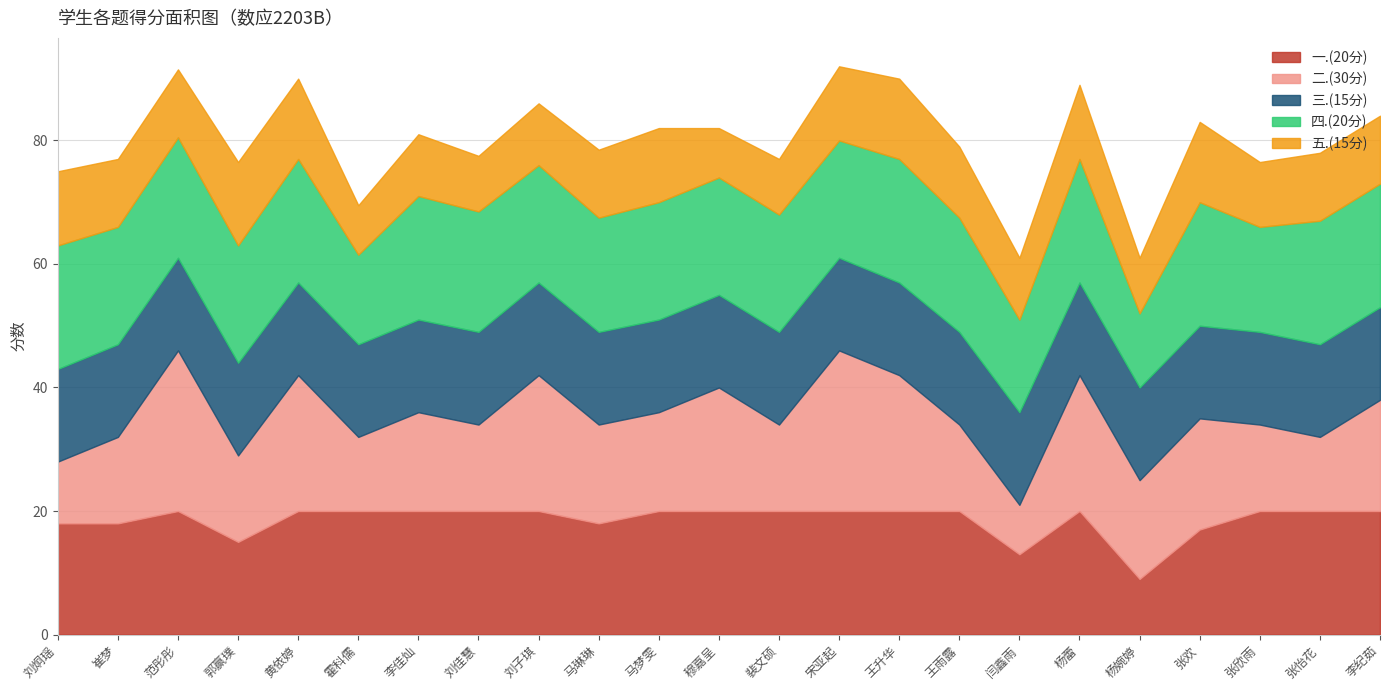

Reading left to right, extract all data points from this chart.

一.(20分): 18.0	18.0	20.0	15.0	20.0	20.0	20.0	20.0	20.0	18.0	20.0	20.0	20.0	20.0	20.0	20.0	13.0	20.0	9.0	17.0	20.0	20.0	20.0
二.(30分): 10.0	14.0	26.0	14.0	22.0	12.0	16.0	14.0	22.0	16.0	16.0	20.0	14.0	26.0	22.0	14.0	8.0	22.0	16.0	18.0	14.0	12.0	18.0
三.(15分): 15.0	15.0	15.0	15.0	15.0	15.0	15.0	15.0	15.0	15.0	15.0	15.0	15.0	15.0	15.0	15.0	15.0	15.0	15.0	15.0	15.0	15.0	15.0
四.(20分): 20.0	19.0	19.5	19.0	20.0	14.5	20.0	19.5	19.0	18.5	19.0	19.0	19.0	19.0	20.0	18.5	15.0	20.0	12.0	20.0	17.0	20.0	20.0
五.(15分): 12.0	11.0	11.0	13.5	13.0	8.0	10.0	9.0	10.0	11.0	12.0	8.0	9.0	12.0	13.0	11.5	10.0	12.0	9.0	13.0	10.5	11.0	11.0